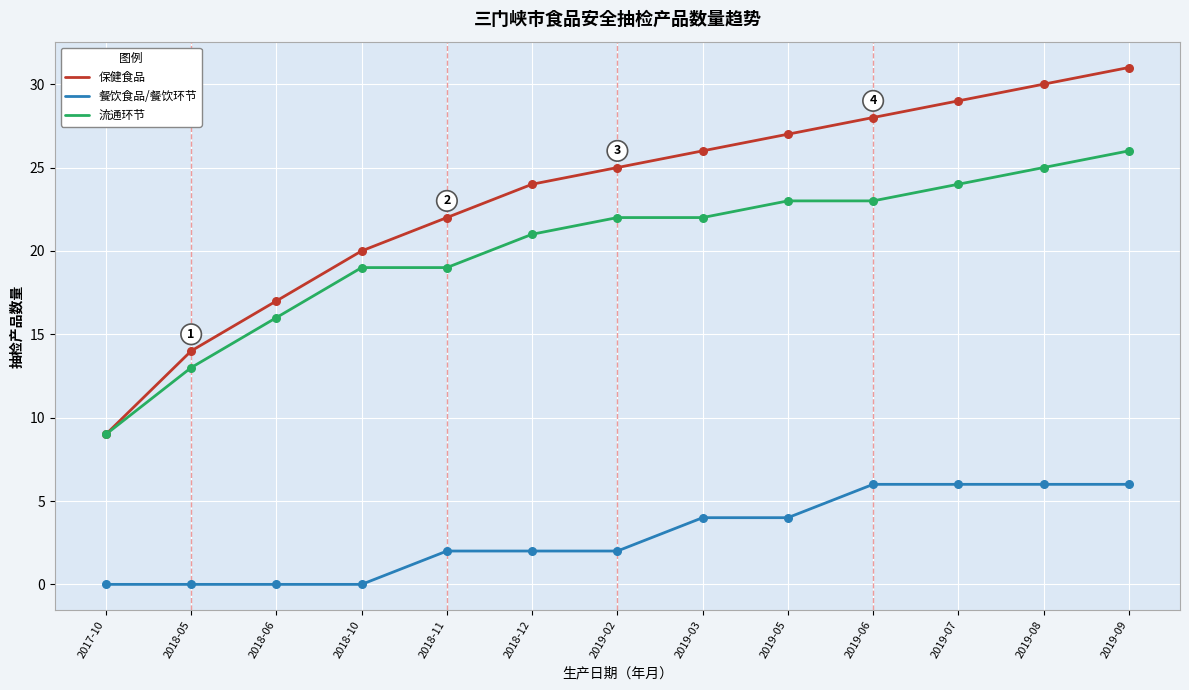

What are all the series names shown in the legend?

保健食品, 餐饮食品/餐饮环节, 流通环节